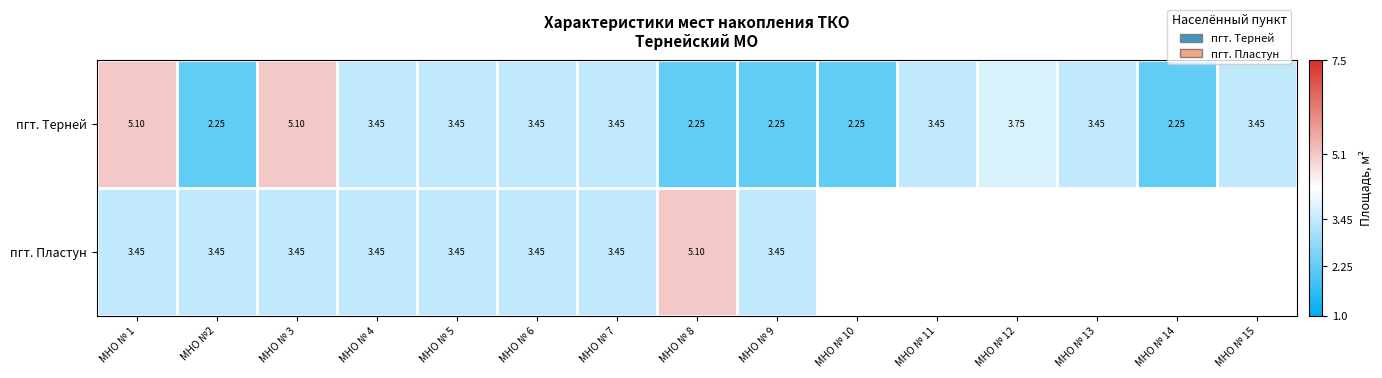

Which series changed the most between МНО № 1 and МНО №2?

пгт. Терней